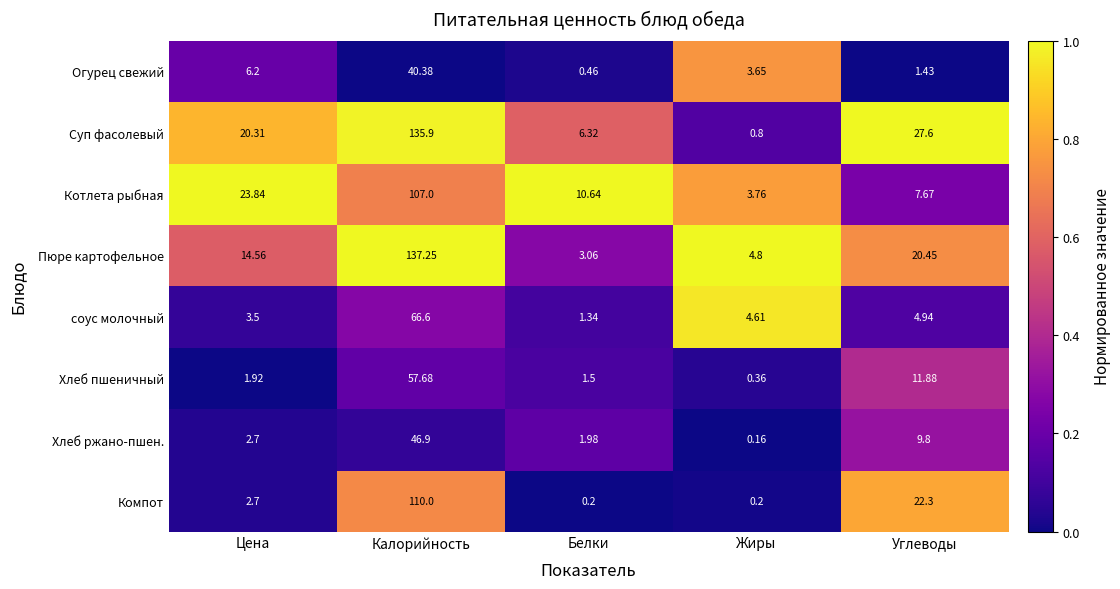

Is the value of Компот at Калорийность greater than the value of соус молочный at Жиры?

Yes